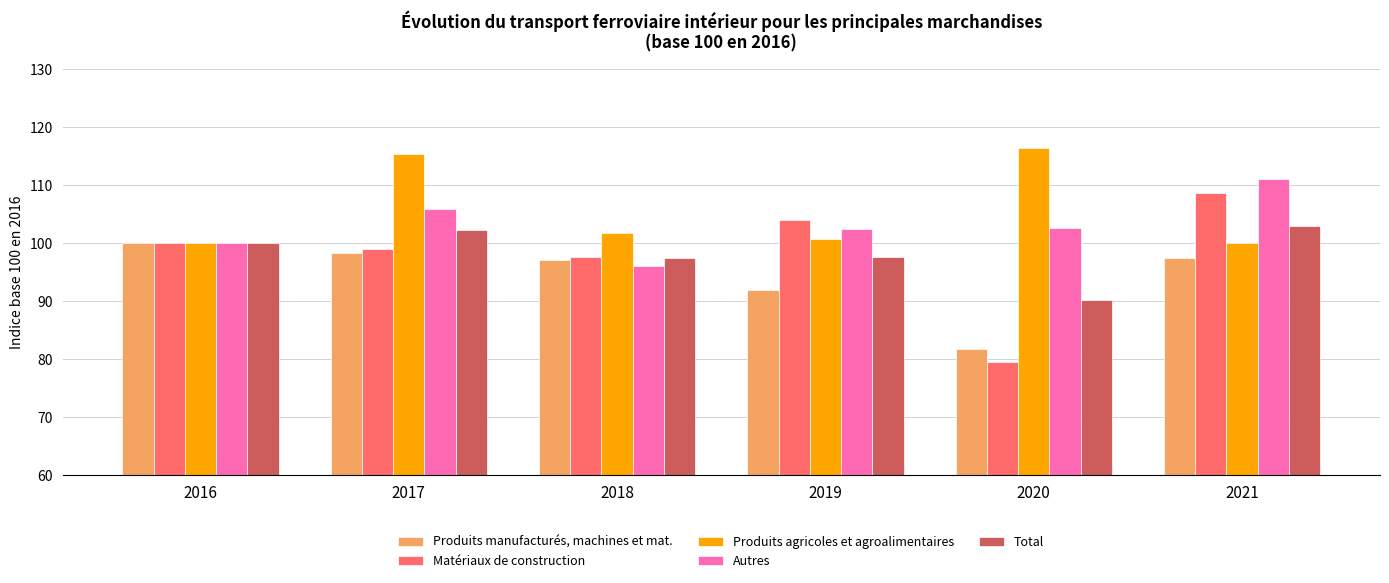

What is the difference between the Matériaux de construction values at 2021 and 2018?

11.1